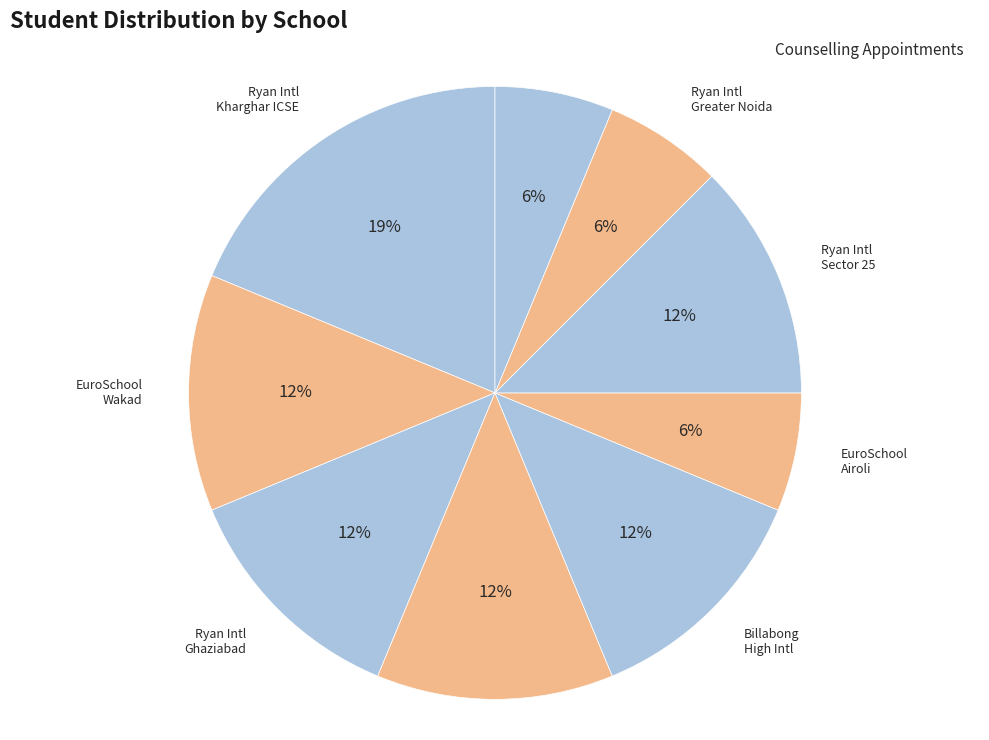

Count the number of slices in the pie.

9